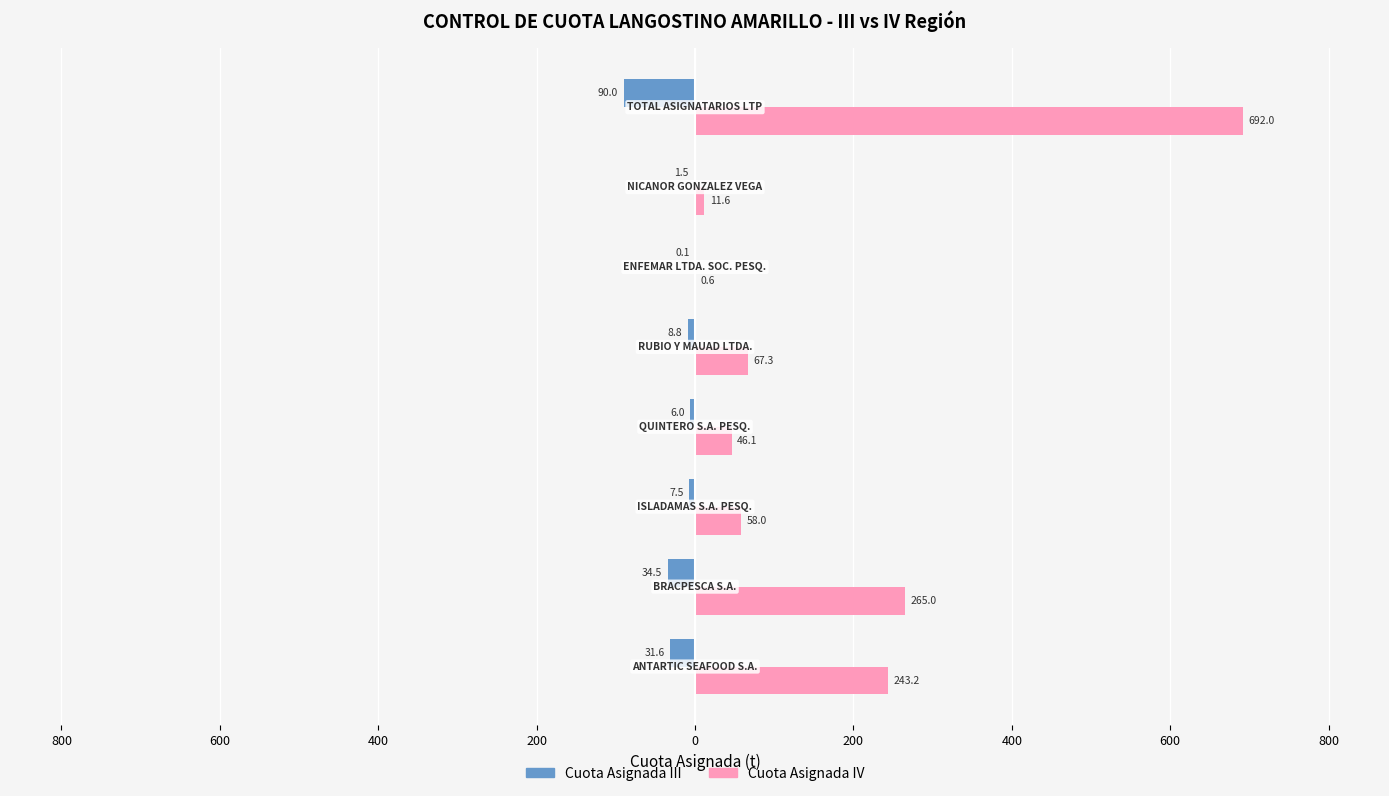

What are all the series names shown in the legend?

Cuota Asignada III, Cuota Asignada IV